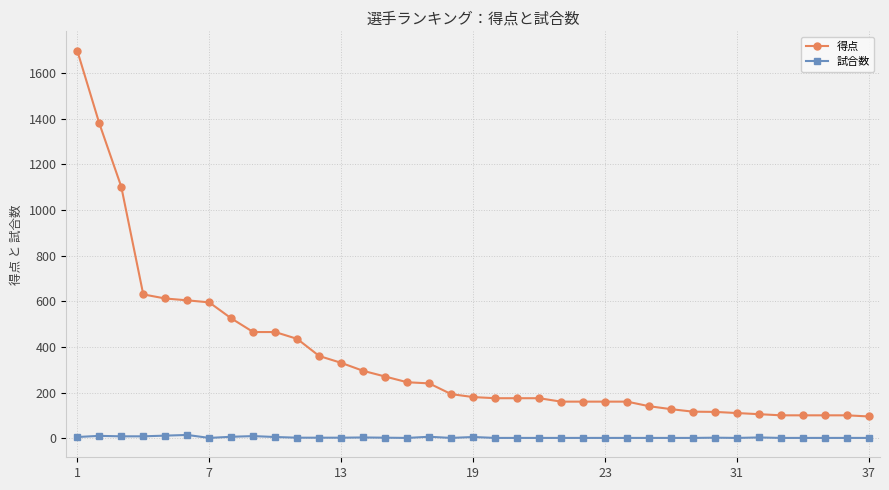

What is the maximum value shown in the chart?

1698